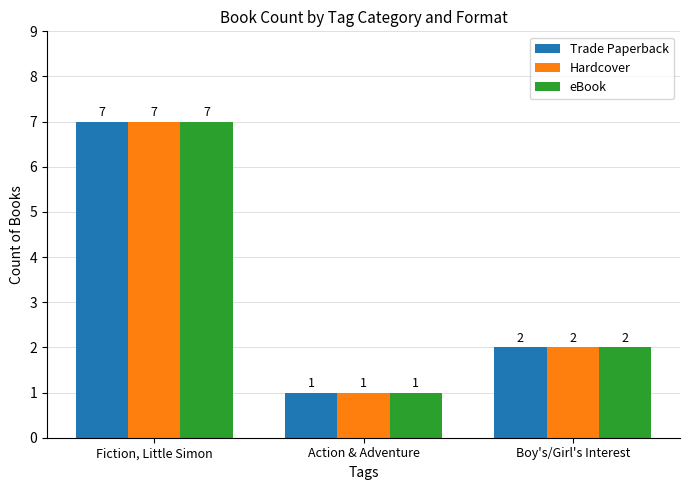

What is the label of the 2nd bar from the right?

Action & Adventure